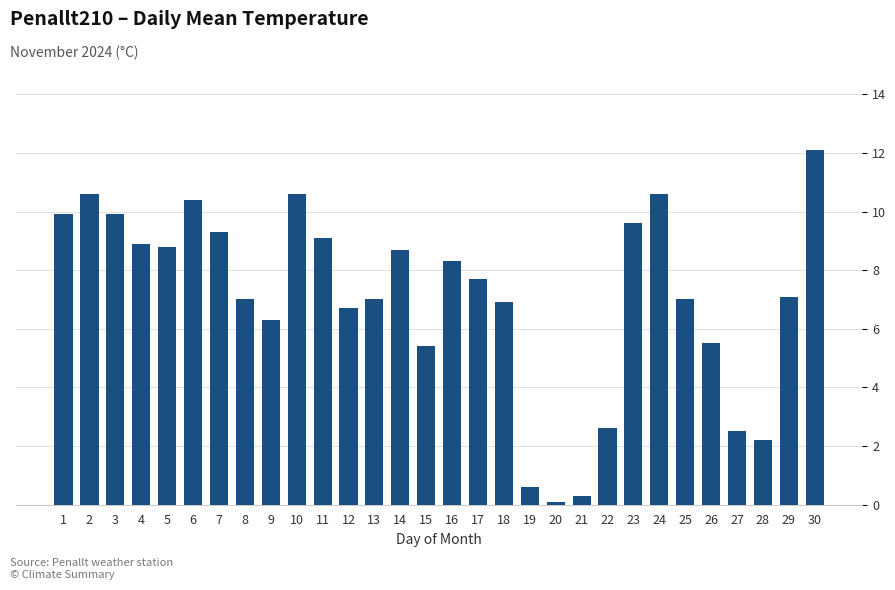

Does the chart contain any negative values?

No